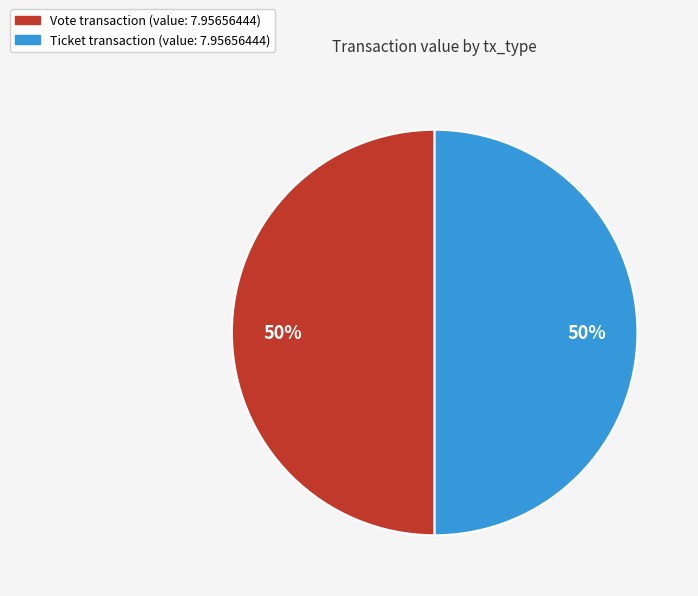

The Vote slice represents 63% of the pie. True or false?

False